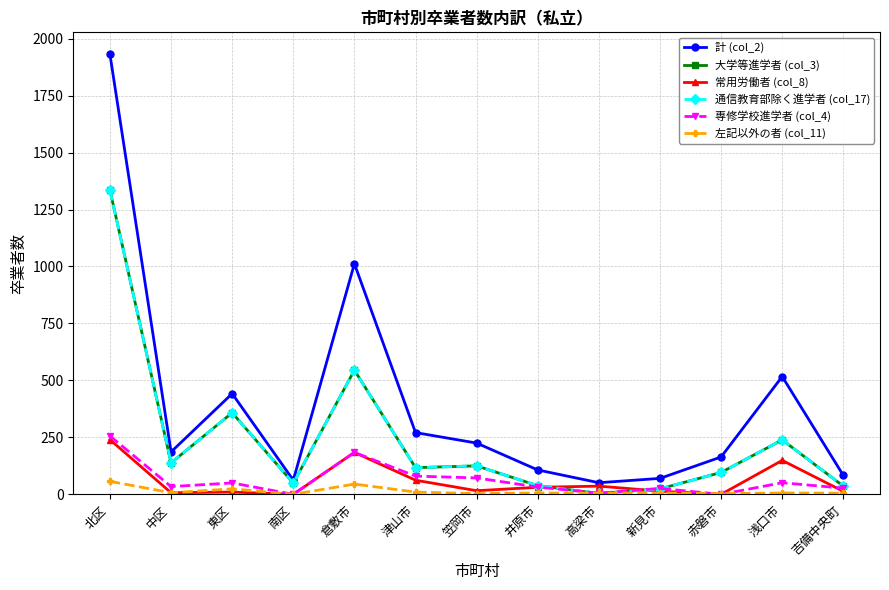

What is the sum of the 左記以外の者 (col_11) values at 北区 and 高梁市?

62